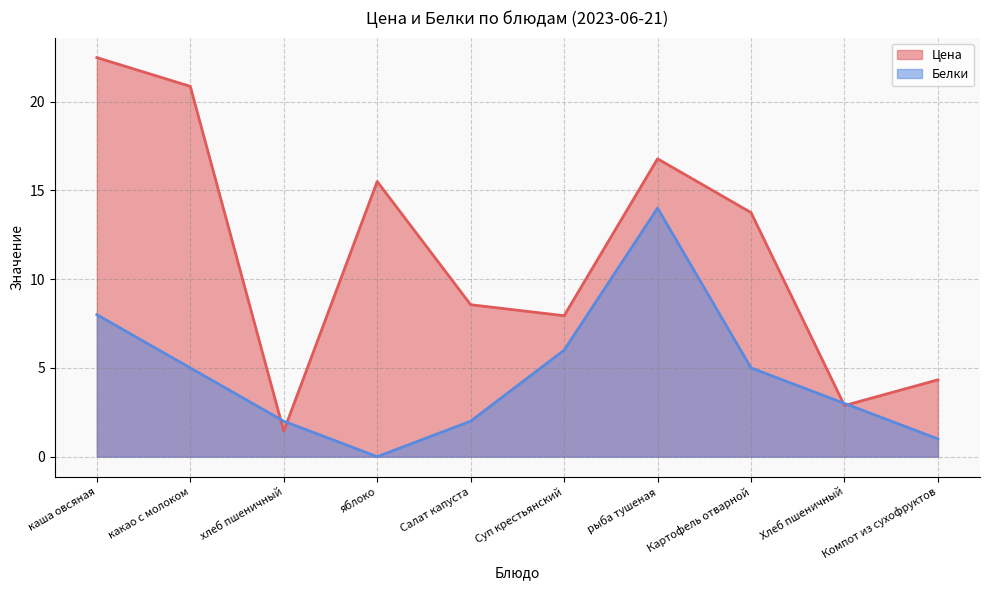

Is the value of Белки at каша овсяная greater than the value of Цена at рыба тушеная?

No